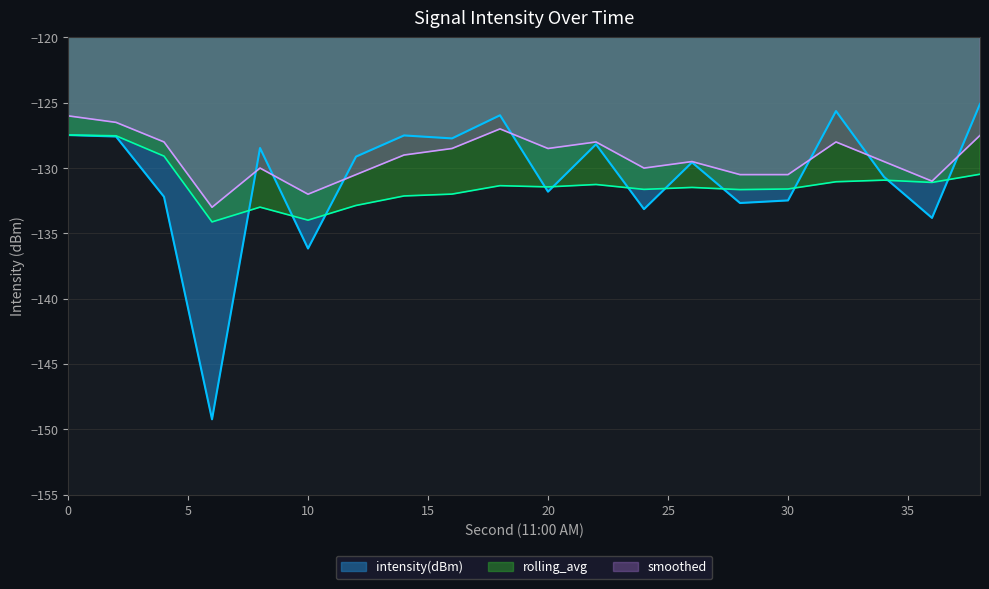

Which series has the largest total across all categories?

smoothed